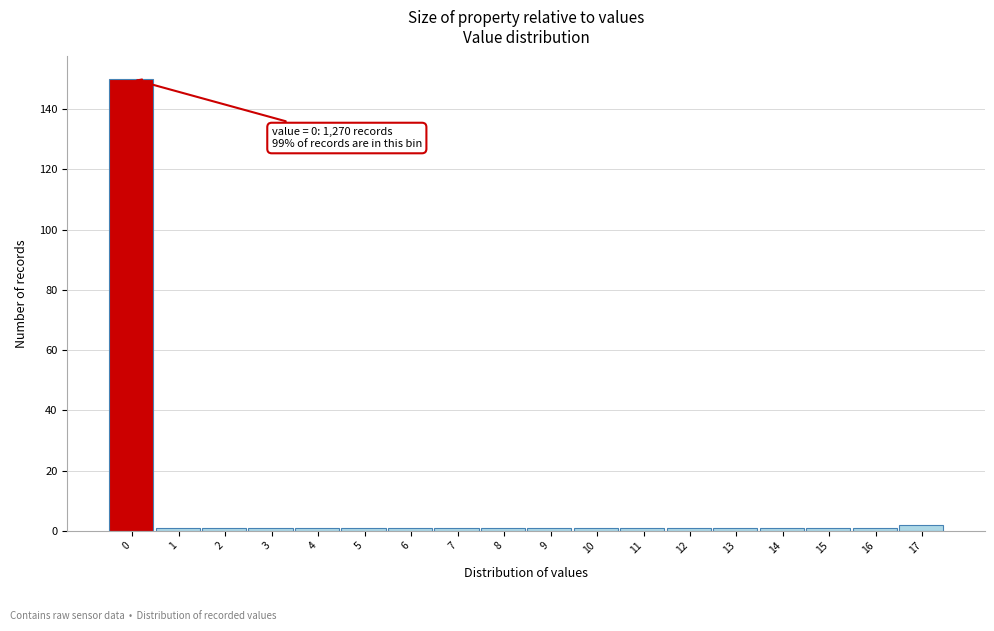

Reading left to right, extract all data points from this chart.

0=150	1=1	2=1	3=1	4=1	5=1	6=1	7=1	8=1	9=1	10=1	11=1	12=1	13=1	14=1	15=1	16=1	17=2